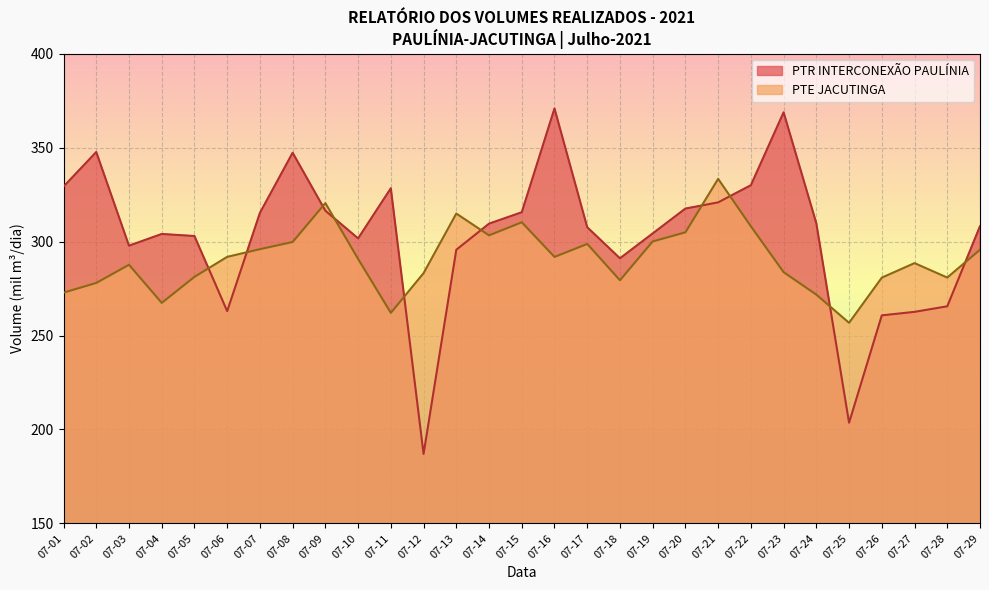

List the series in order of their peak value, lowest first.

PTE JACUTINGA, PTR INTERCONEXÃO PAULÍNIA